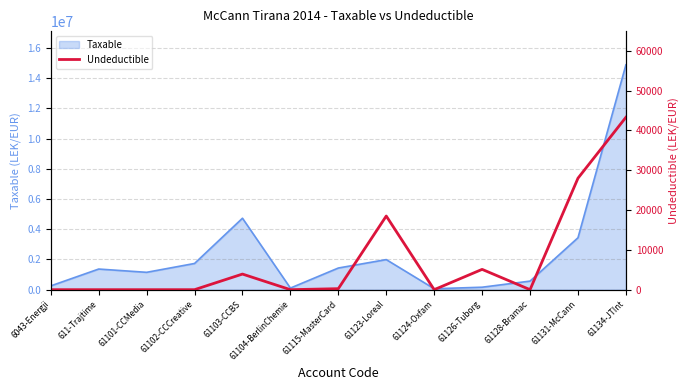

At which label is Taxable closest to 7474836?

61103-CCBS